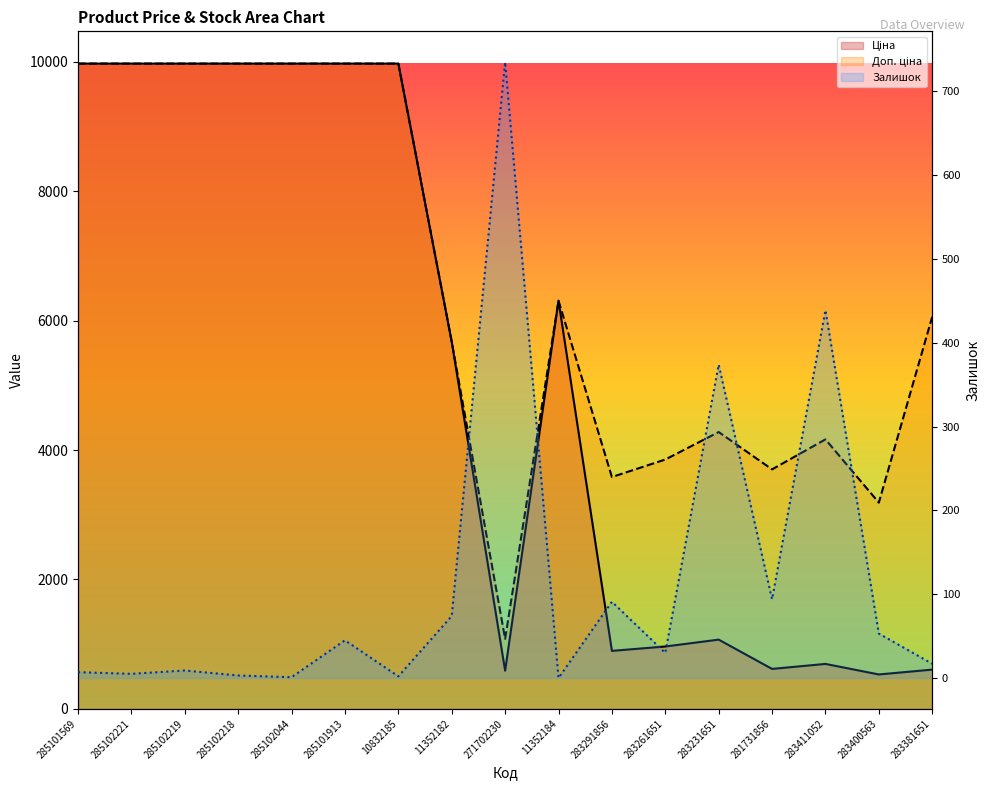

List the labels in order of Залишок value, smallest first.

11352184, 285102044, 10832185, 285102218, 285102221, 285101569, 285102219, 283381651, 283261651, 285101913, 283400563, 11352182, 283291856, 281731856, 283231651, 283411052, 271702230